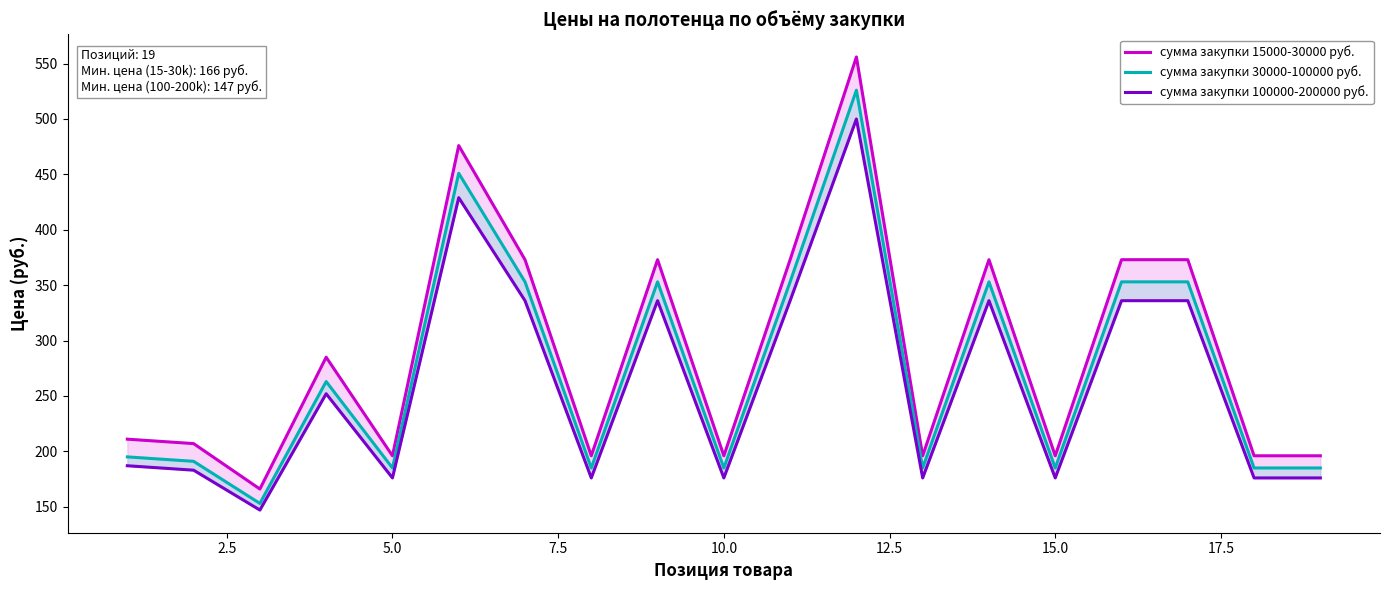

How many data points in сумма закупки 30000-100000 руб. are above 195?

9